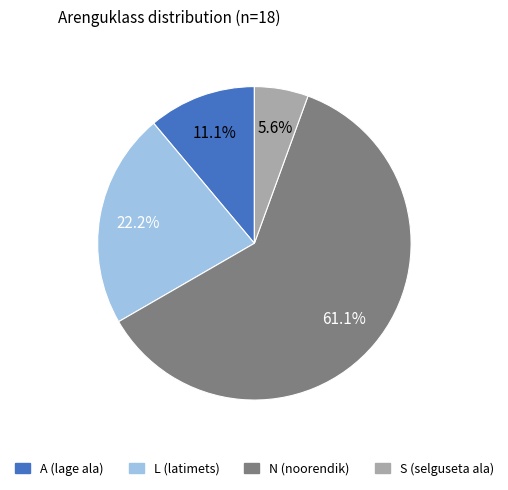

How many slices are in this pie chart?

4